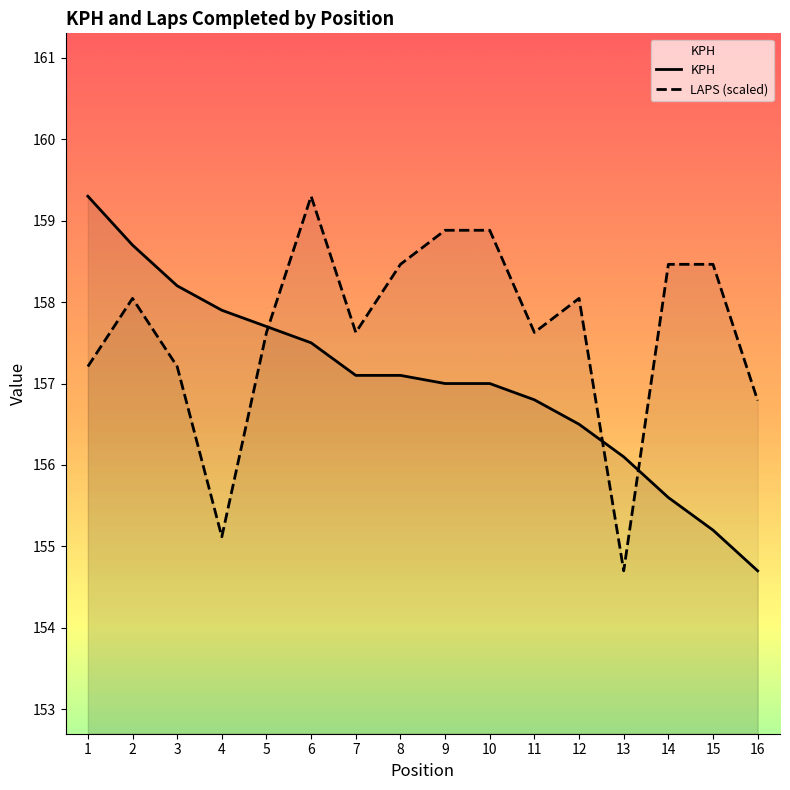

What is the minimum value for KPH?

154.7